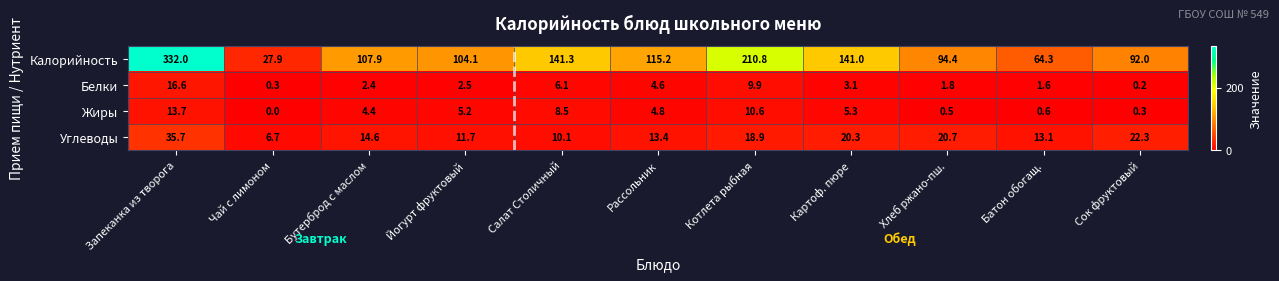

Is it true that Белки equals 13.9 at Котлета рыбная?

False